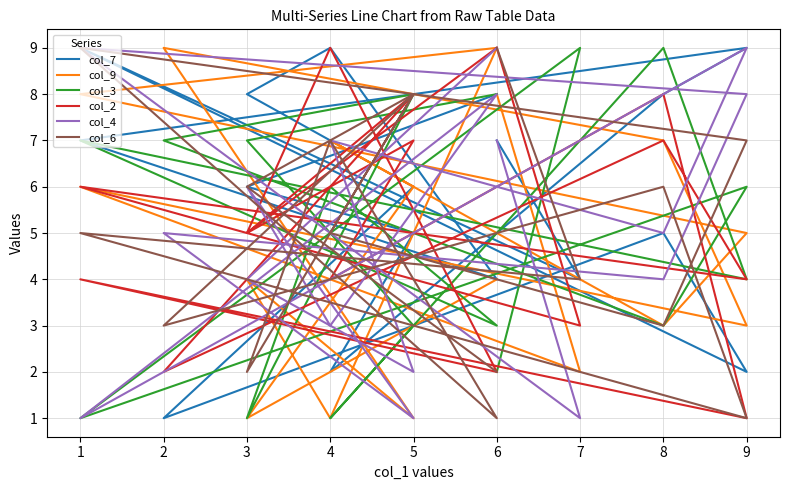

How many values in the col_2 series exceed 5?

8